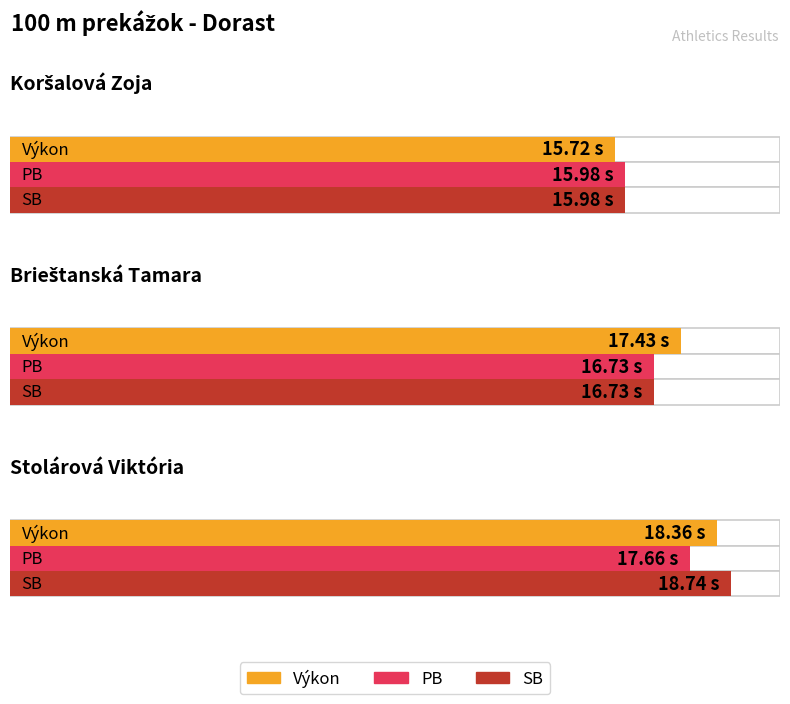

The value of SB at Stolárová Viktória is 12.6. True or false?

False